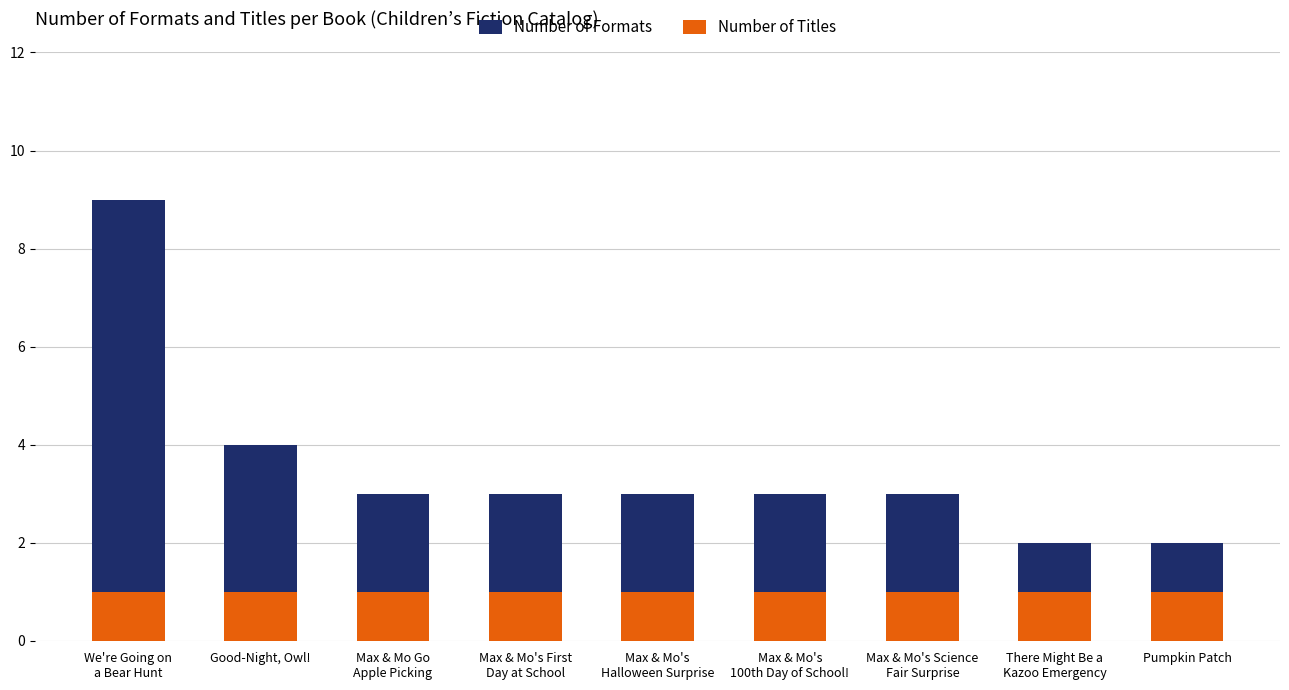

Reading left to right, what are all the values shown in this chart?

Number of Formats: We're Going on
a Bear Hunt=9	Good-Night, Owl!=4	Max & Mo Go
Apple Picking=3	Max & Mo's First
Day at School=3	Max & Mo's
Halloween Surprise=3	Max & Mo's
100th Day of School!=3	Max & Mo's Science
Fair Surprise=3	There Might Be a
Kazoo Emergency=2	Pumpkin Patch=2
Number of Titles: We're Going on
a Bear Hunt=1	Good-Night, Owl!=1	Max & Mo Go
Apple Picking=1	Max & Mo's First
Day at School=1	Max & Mo's
Halloween Surprise=1	Max & Mo's
100th Day of School!=1	Max & Mo's Science
Fair Surprise=1	There Might Be a
Kazoo Emergency=1	Pumpkin Patch=1